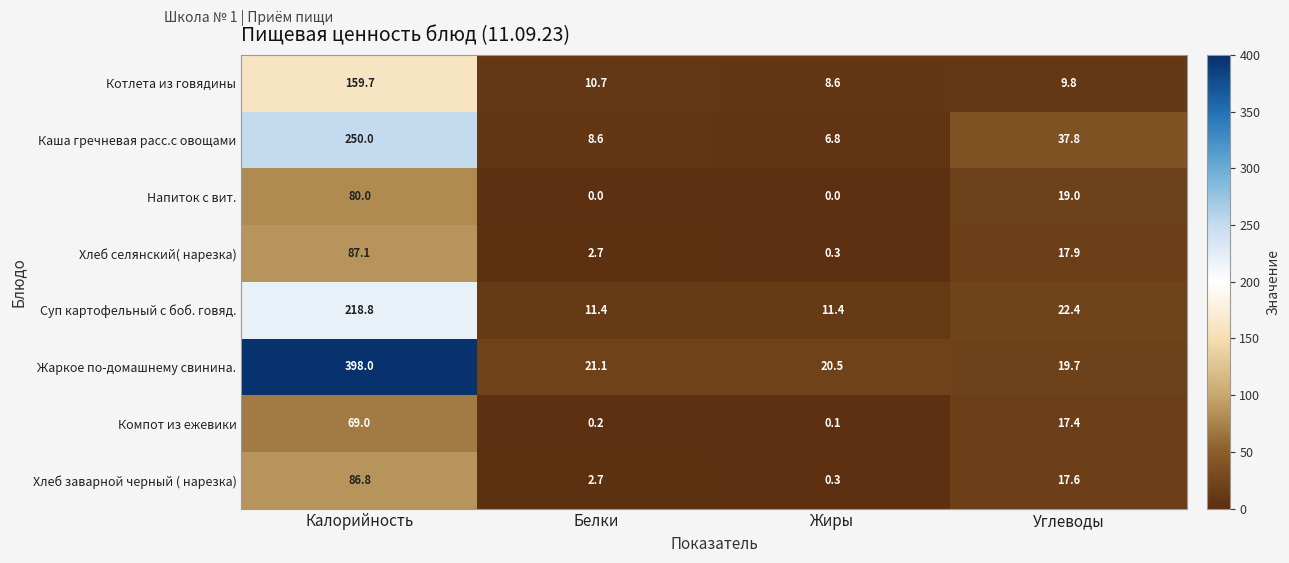

What is the total value across all series at Калорийность?

1349.4